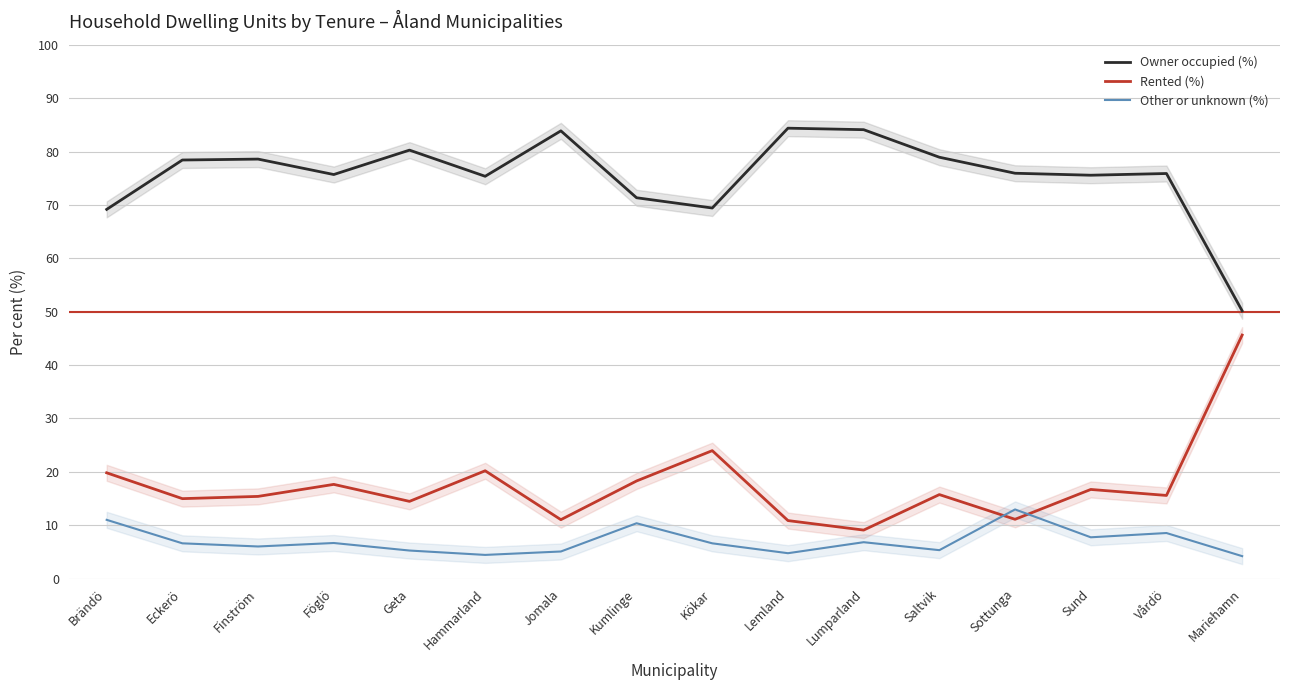

What is the difference between the highest and lowest values at Brändö?

58.1